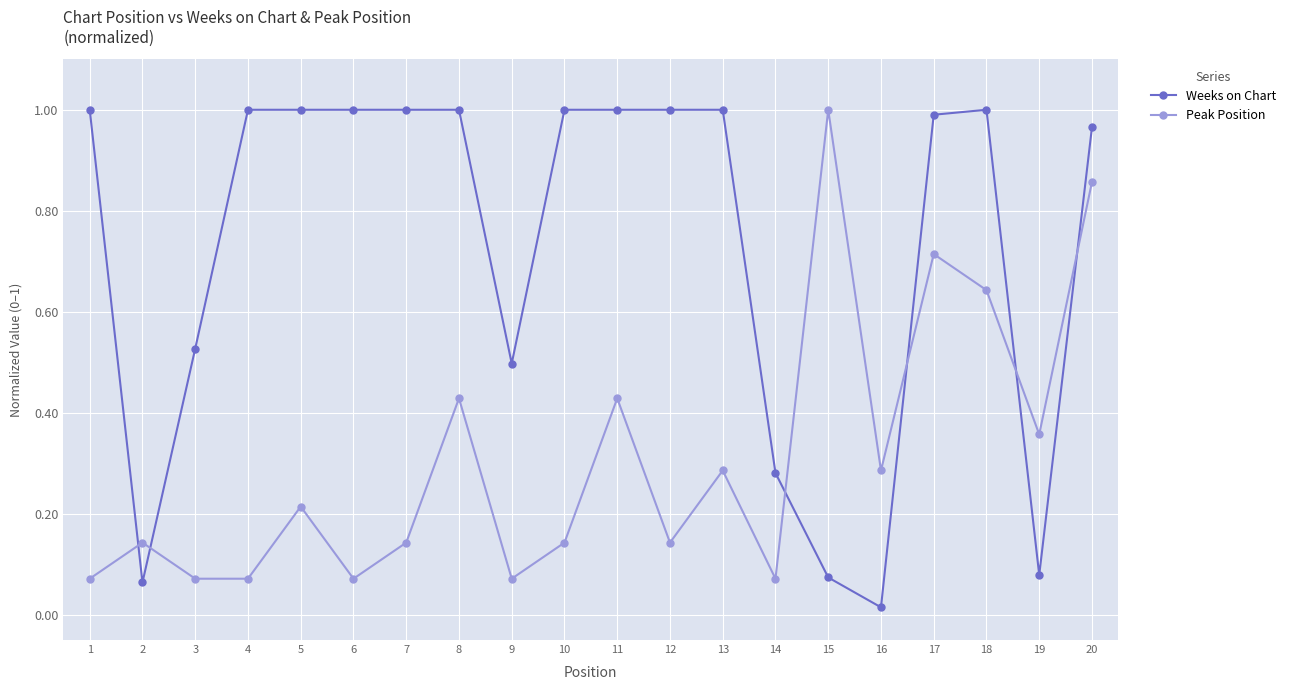

True or false: Weeks on Chart has a value of 0.3 at 1.

False